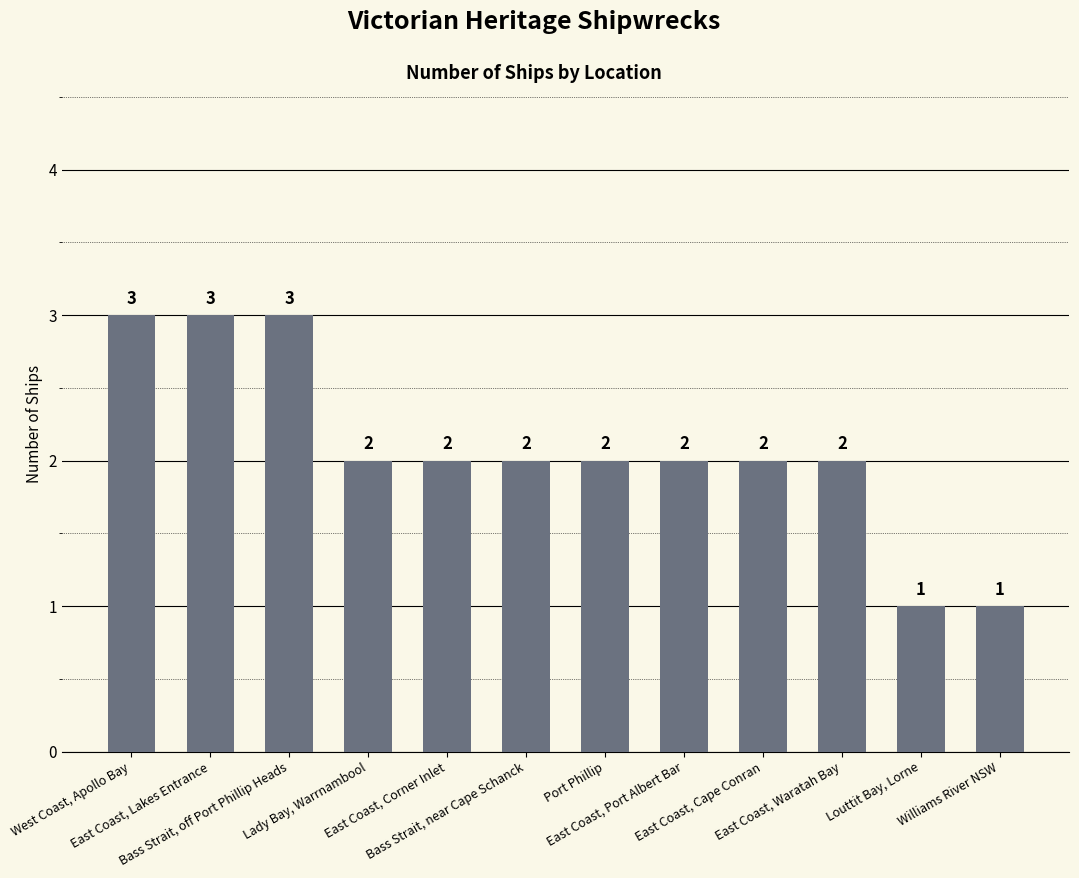

What is the maximum value shown in the chart?

3